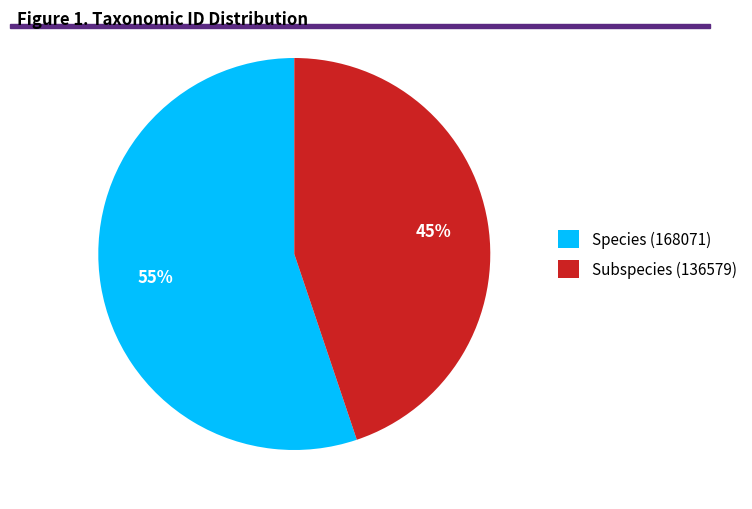

To the nearest percent, what is the combined percentage of Species (168071) and Subspecies (136579)?

100%